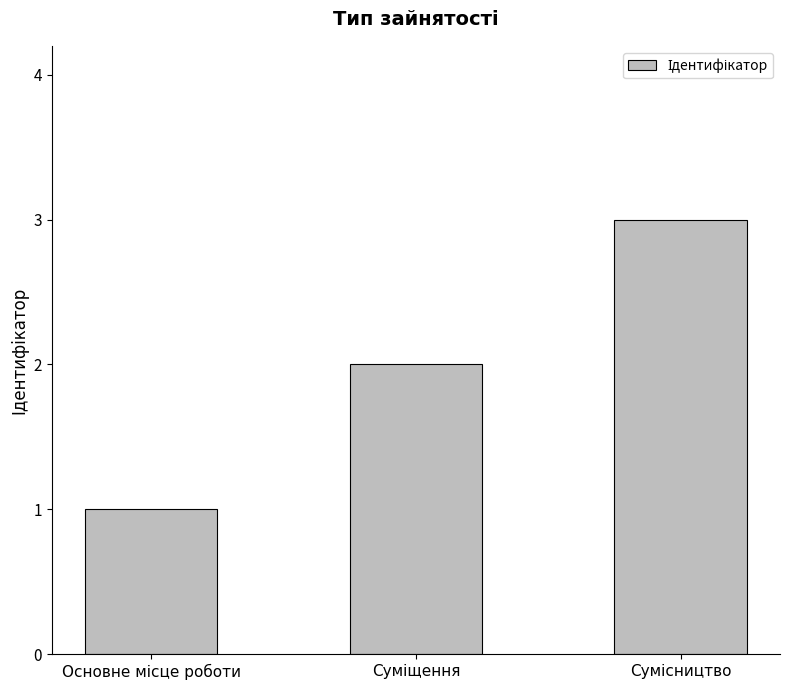

Count the number of data series in this chart.

1